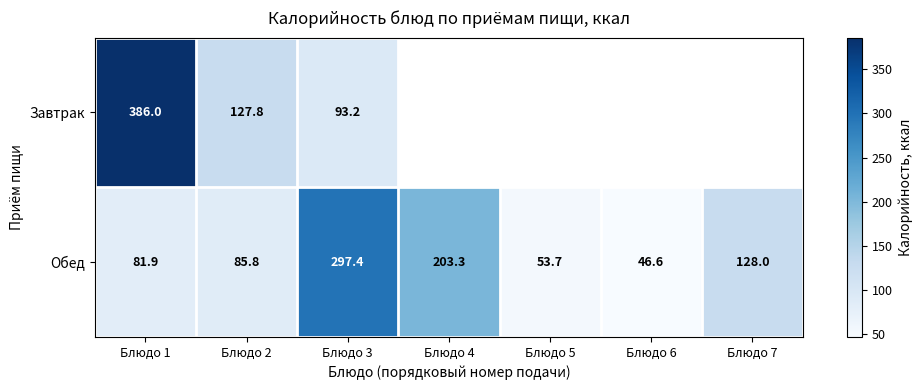

Is the value of Завтрак at Блюдо 1 greater than the value of Обед at Блюдо 5?

Yes